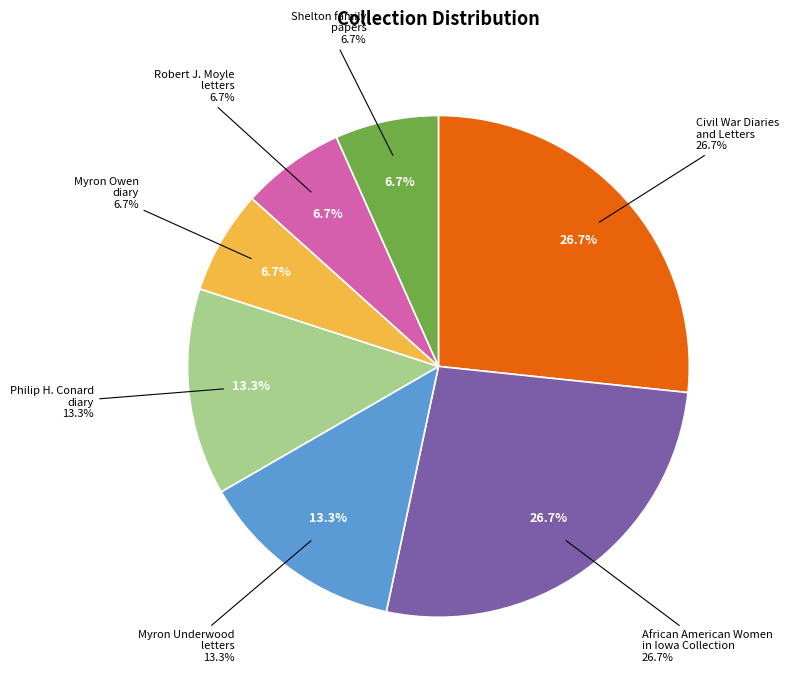

What percentage is the African American Women
in Iowa Collection slice, to the nearest percent?

27%